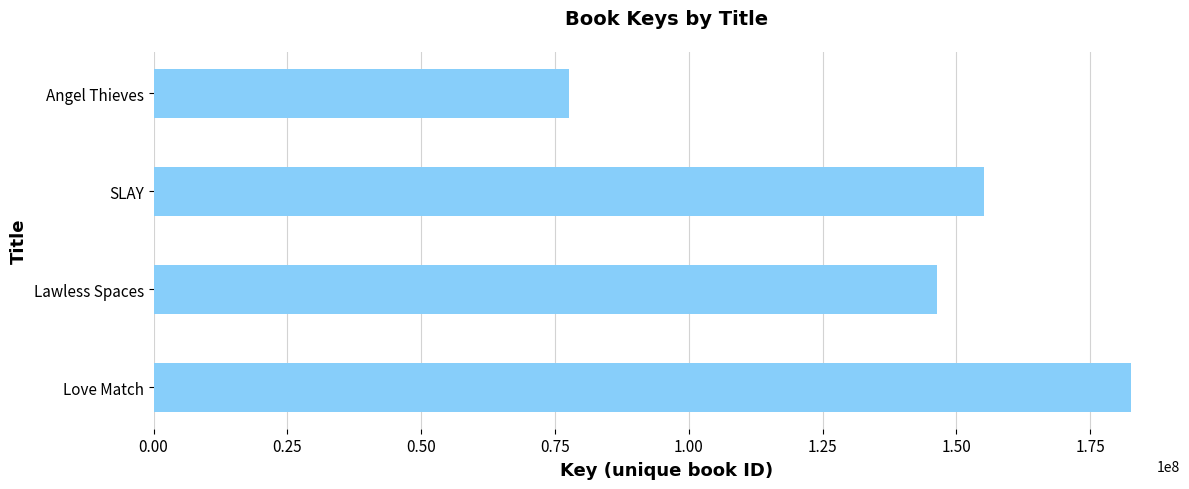

What is the maximum value shown in the chart?

182629008